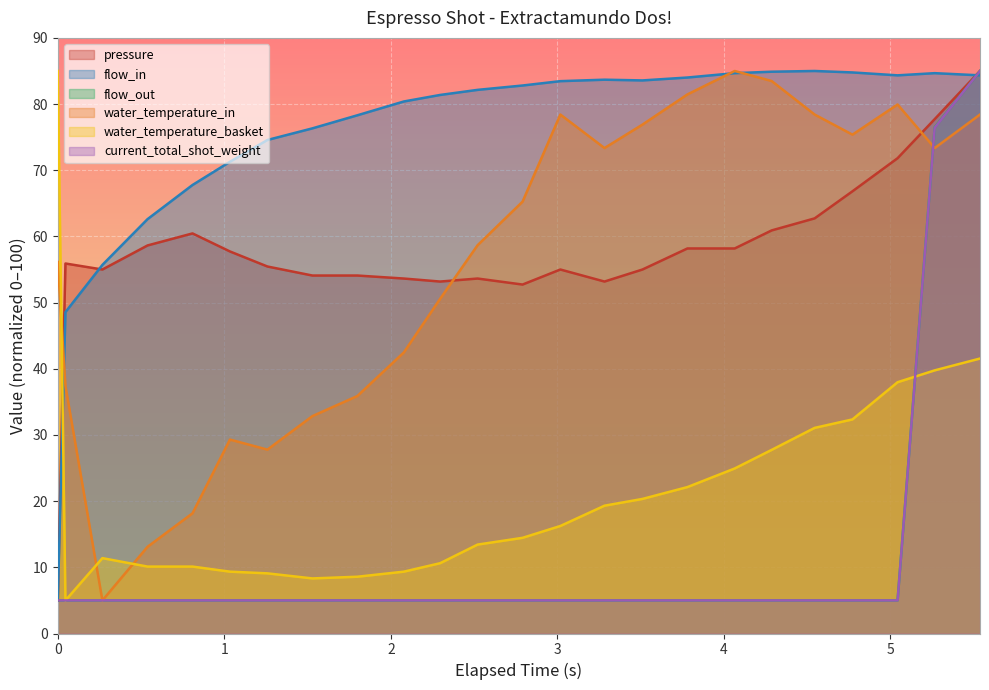

Which series has the largest total across all categories?

flow_in